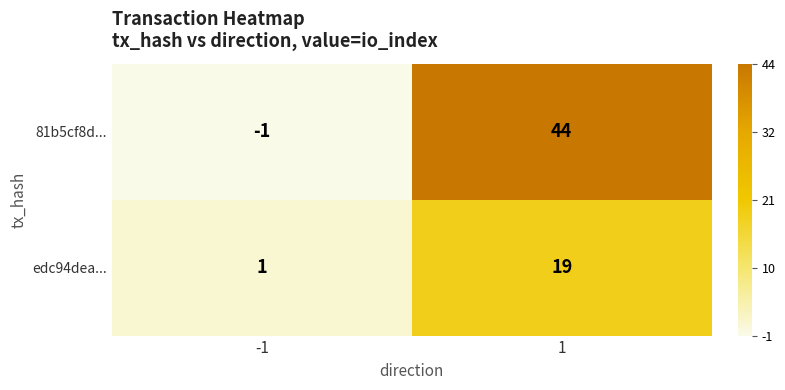

Between -1 and 1, which series saw the biggest shift?

81b5cf8d...